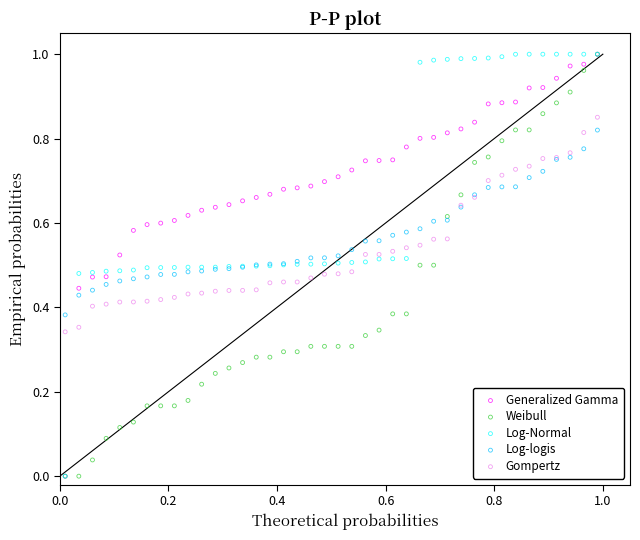

What are all the series names shown in the legend?

Generalized Gamma, Weibull, Log-Normal, Log-logis, Gompertz